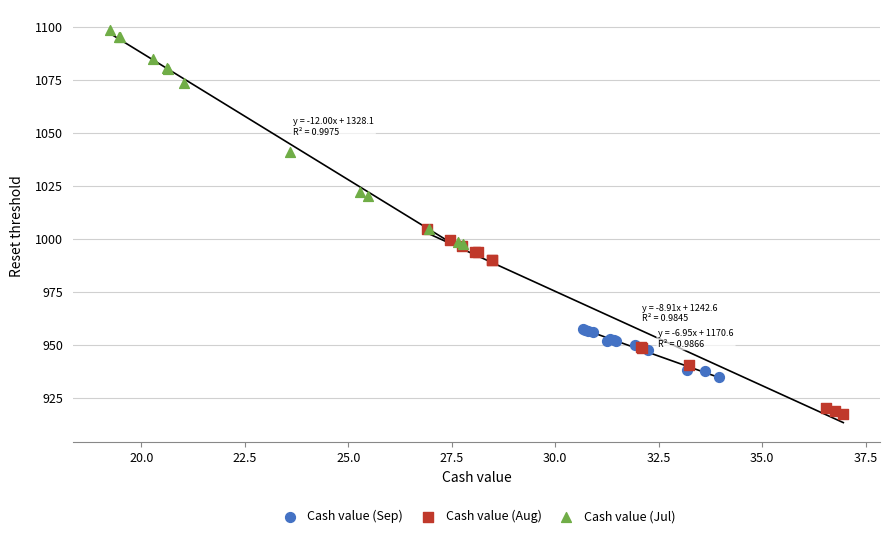

What are all the series names shown in the legend?

Cash value (Sep), Cash value (Aug), Cash value (Jul)